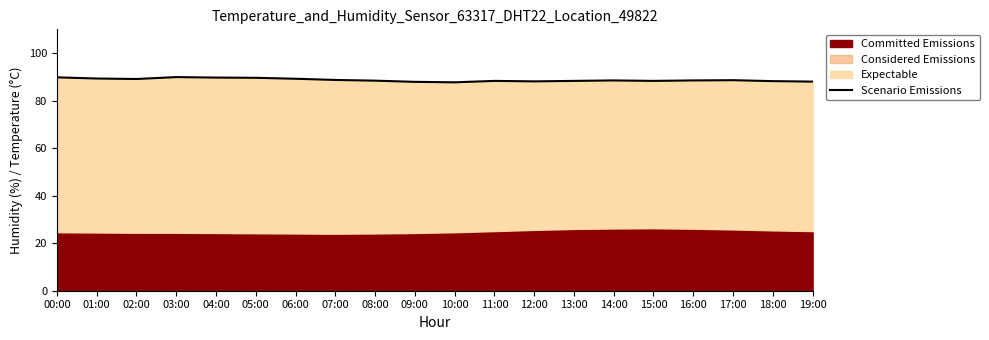

The value at 10:00 is 87.7. True or false?

True